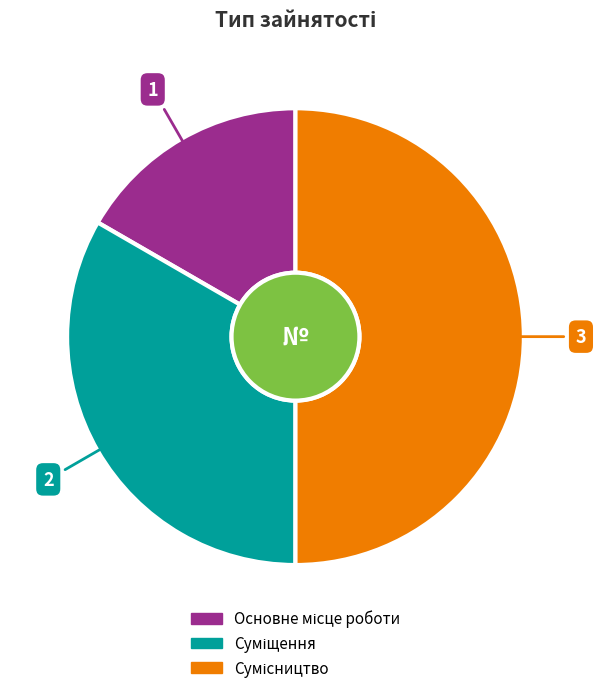

Is it true that Сумісництво is 37% of the pie?

False